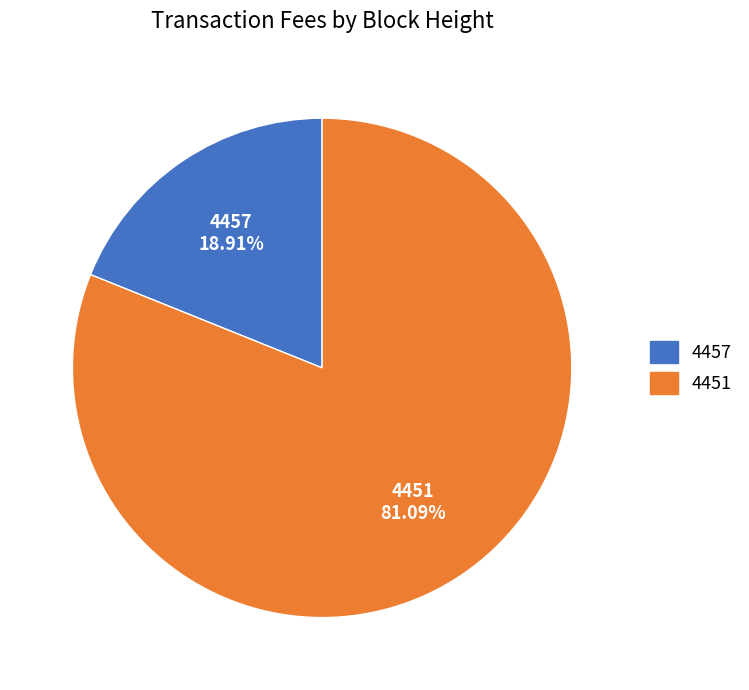

To the nearest percent, what is the difference between the largest and smallest slice percentages?

62%